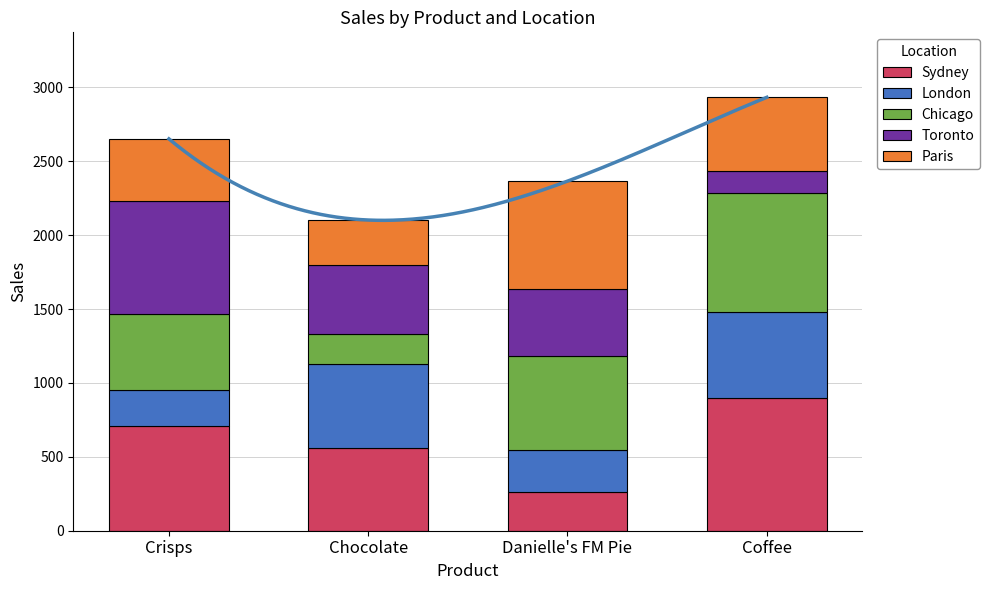

Reading right to left, transcribe all the data shown in this chart.

Sydney: Coffee=900	Danielle's FM Pie=261	Chocolate=563	Crisps=711
London: Coffee=579	Danielle's FM Pie=284	Chocolate=567	Crisps=243
Chicago: Coffee=806	Danielle's FM Pie=638	Chocolate=201	Crisps=513
Toronto: Coffee=152	Danielle's FM Pie=453	Chocolate=468	Crisps=766
Paris: Coffee=495	Danielle's FM Pie=729	Chocolate=303	Crisps=418